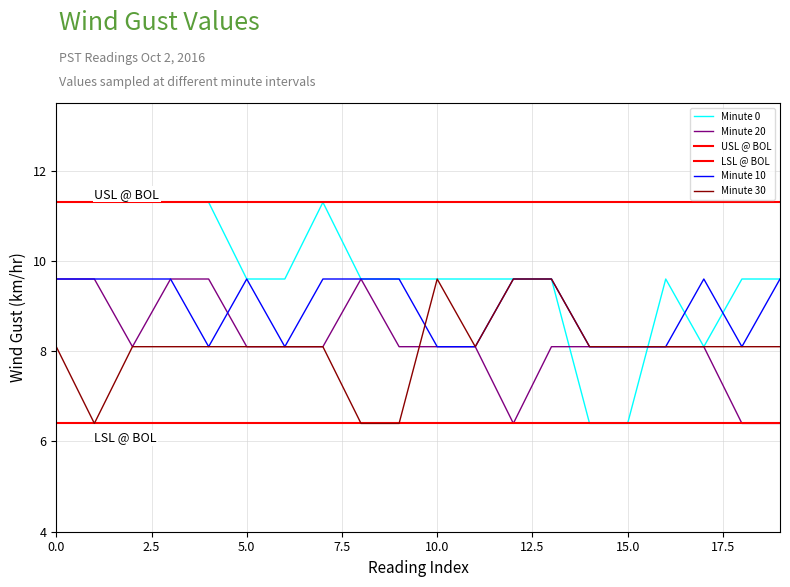

How many interior local peaks does the Minute 20 series have?

1